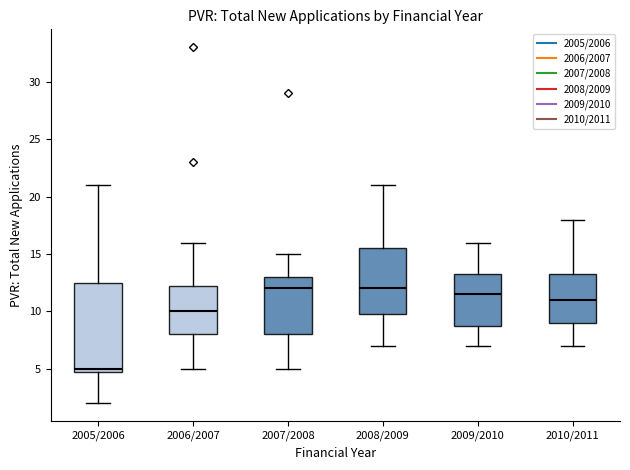

Reading left to right, transcribe this box plot: for each box, give where its median line is, the range the box spans, and where its two whiskers end, as read against the y-axis. The values are not printed on the chart, so give them approximately, as read against the axis.

2005/2006: median 5.0 (just above the box's lower edge), box 5.0 to 12.5, whiskers 2.0 to 21.0
2006/2007: median 10.0, box 8.0 to 12.5, whiskers 5.0 to 16.0
2007/2008: median 12.0, box 8.0 to 13.0, whiskers 5.0 to 15.0
2008/2009: median 12.0, box 10.0 to 15.5, whiskers 7.0 to 21.0
2009/2010: median 11.5, box 9.0 to 13.5, whiskers 7.0 to 16.0
2010/2011: median 11.0, box 9.0 to 13.5, whiskers 7.0 to 18.0